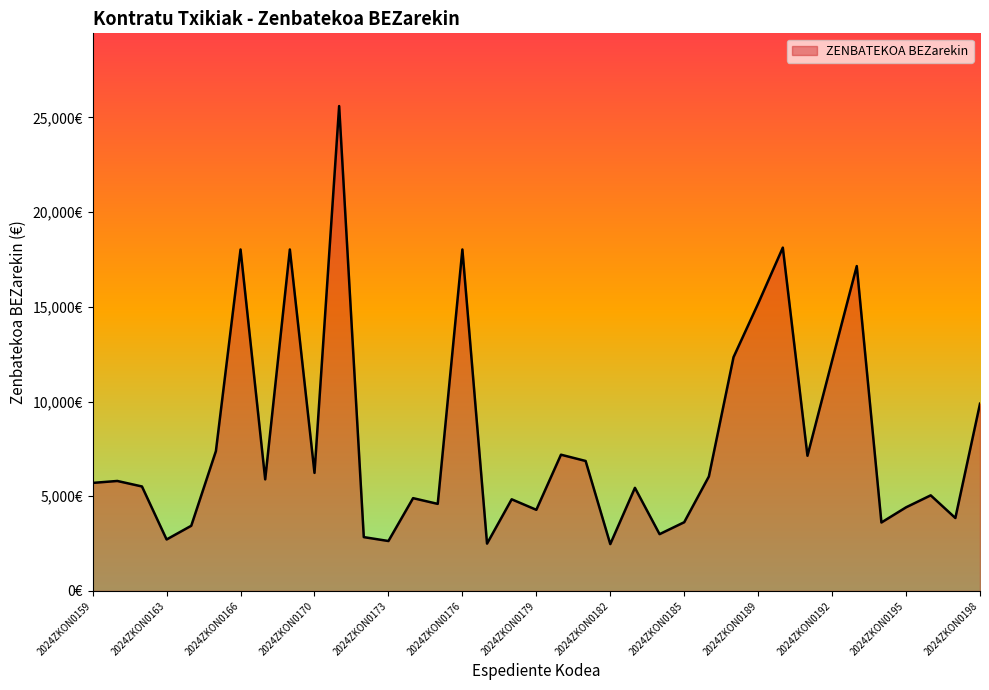

Reading left to right, what are all the values shown in this chart?

2024ZKON0159=5705.5	2024ZKON0160=5808.0	2024ZKON0162=5517.6	2024ZKON0163=2719.1	2024ZKON0164=3442.4	2024ZKON0165=7382.8	2024ZKON0166=18029.0	2024ZKON0168=5892.7	2024ZKON0169=18029.0	2024ZKON0170=6233.9	2024ZKON0171=25600.0	2024ZKON0172=2843.5	2024ZKON0173=2637.8	2024ZKON0174=4900.5	2024ZKON0175=4598.0	2024ZKON0176=18029.0	2024ZKON0177=2500.0	2024ZKON0178=4840.0	2024ZKON0179=4285.0	2024ZKON0180=7194.7	2024ZKON0181=6863.3	2024ZKON0182=2475.0	2024ZKON0183=5445.0	2024ZKON0184=3000.0	2024ZKON0185=3630.0	2024ZKON0187=6044.9	2024ZKON0188=12341.5	2024ZKON0189=15174.0	2024ZKON0190=18125.8	2024ZKON0191=7139.0	2024ZKON0192=12160.5	2024ZKON0193=17153.0	2024ZKON0194=3615.5	2024ZKON0195=4416.5	2024ZKON0196=5049.0	2024ZKON0197=3852.6	2024ZKON0198=9887.1